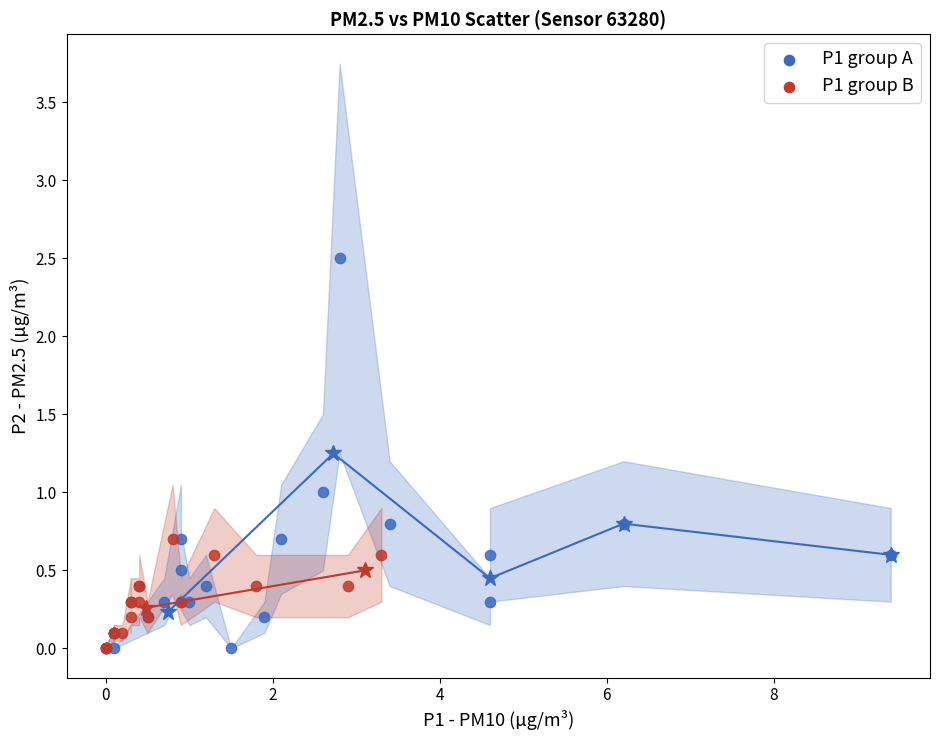

Which series reaches the maximum Y coordinate?

P1 group A